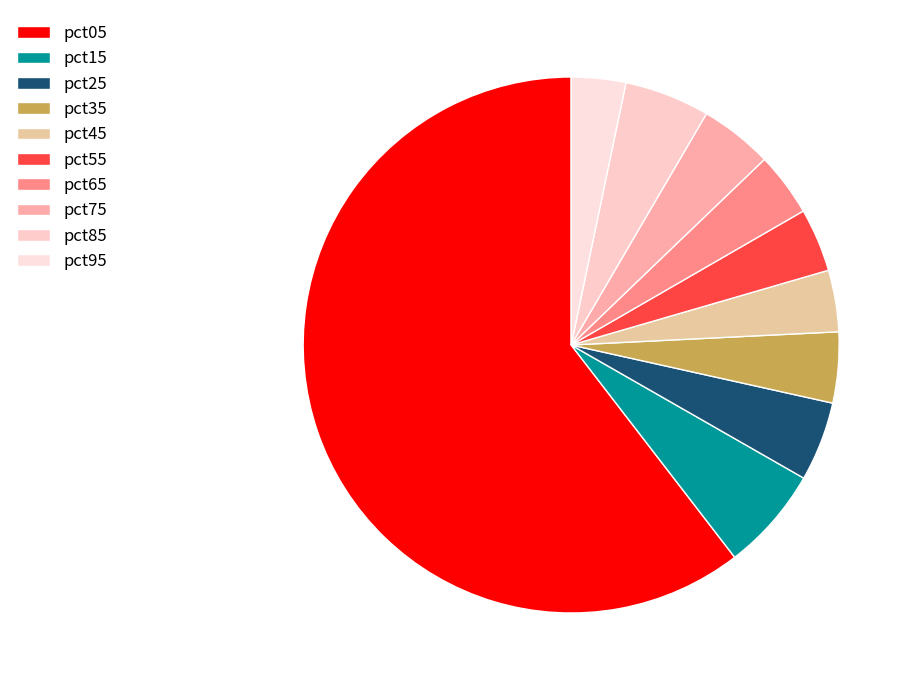

What percentage is the pct05 slice, to the nearest percent?

60%